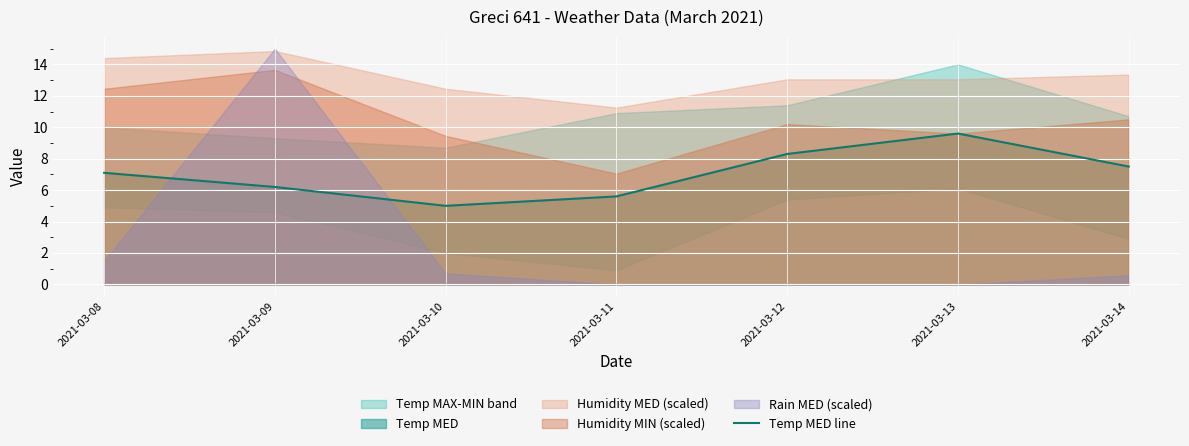

Reading right to left, list all the values displayed in this chart.

7.5	9.6	8.3	5.6	5.0	6.2	7.1